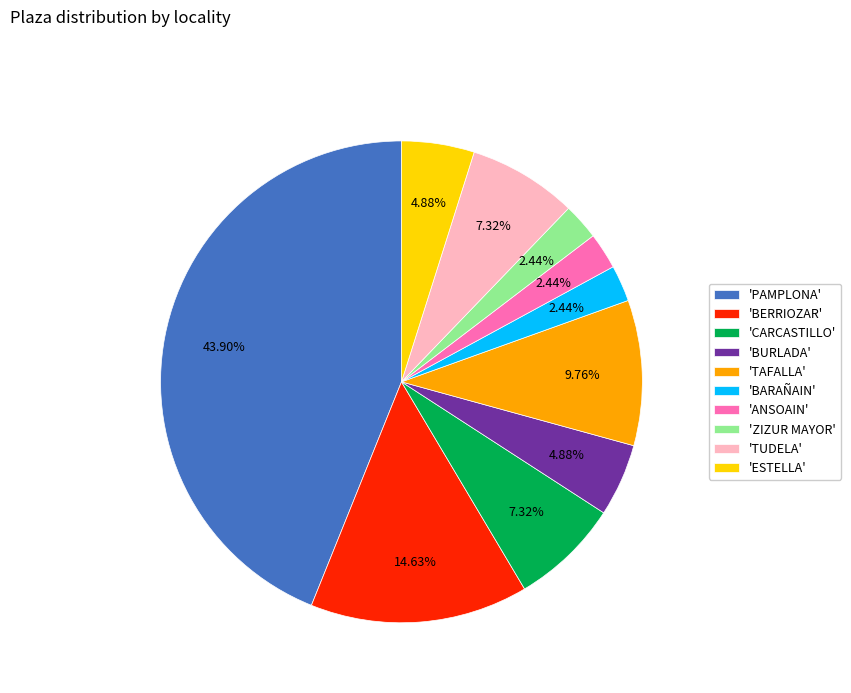

Combined, do 'TUDELA' and 'BURLADA' account for over 50%?

No